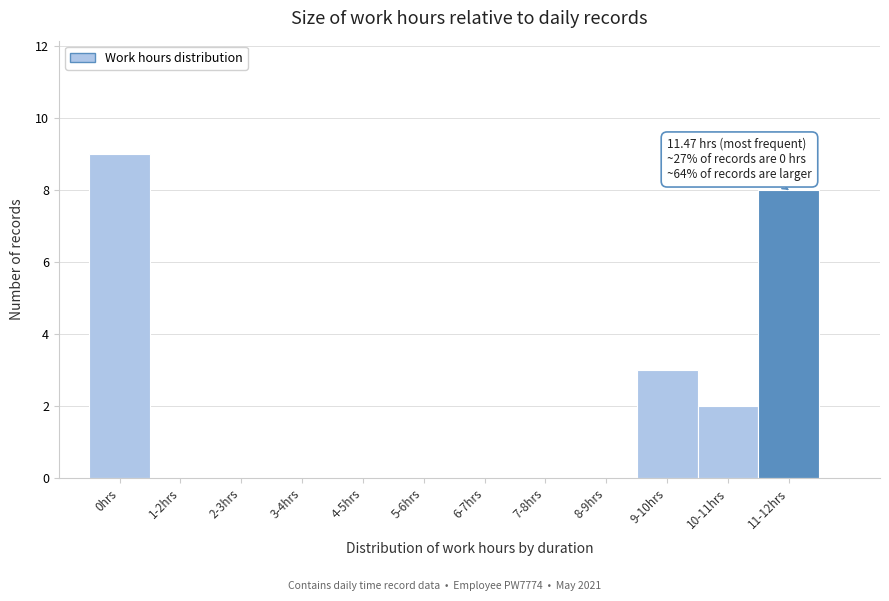

Reading right to left, transcribe all the data shown in this chart.

11-12hrs=8	10-11hrs=2	9-10hrs=3	8-9hrs=0	7-8hrs=0	6-7hrs=0	5-6hrs=0	4-5hrs=0	3-4hrs=0	2-3hrs=0	1-2hrs=0	0hrs=9